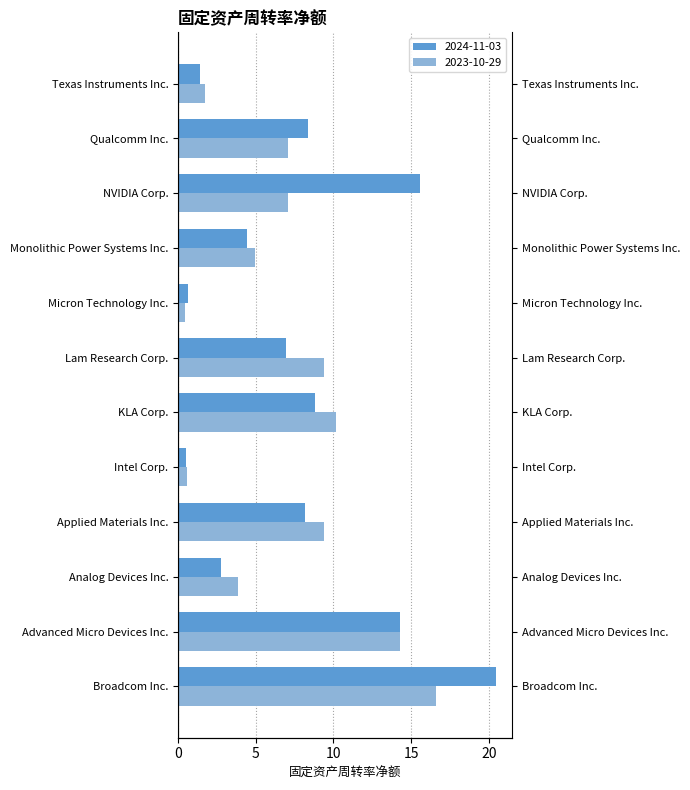

Is it true that 2024-11-03 equals 14.3 at Advanced Micro Devices Inc.?

True